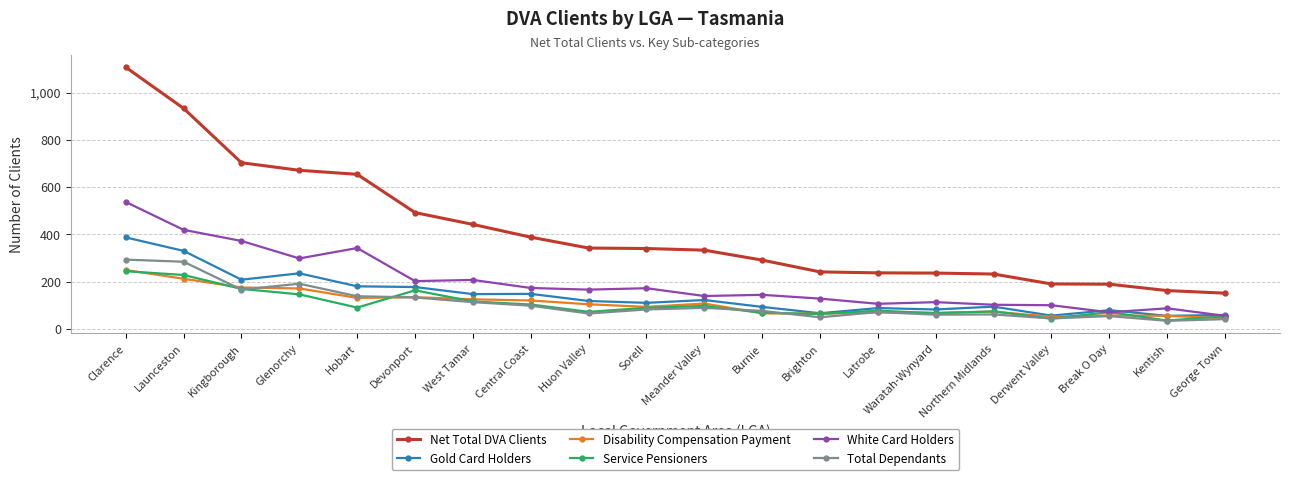

True or false: Total Dependants has more than 1 points higher than both neighbors.

True